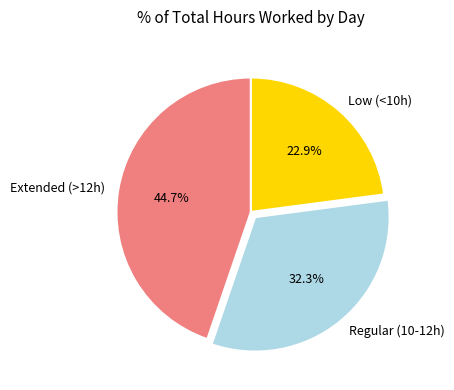

Combined, do Regular (10-12h) and Extended (>12h) account for over 50%?

Yes